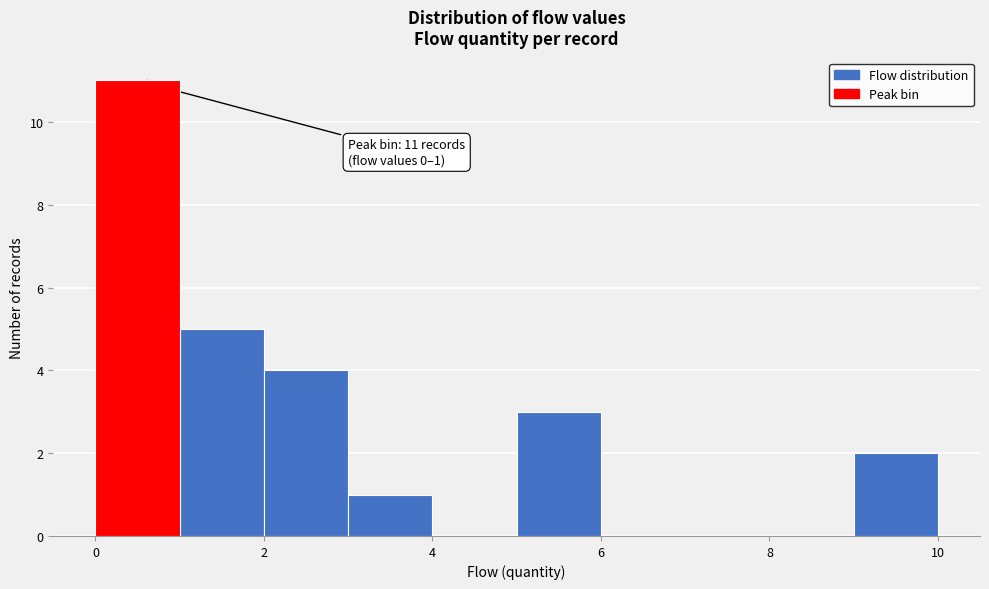

Which range on the x-axis has the tallest bar?

0 to 1